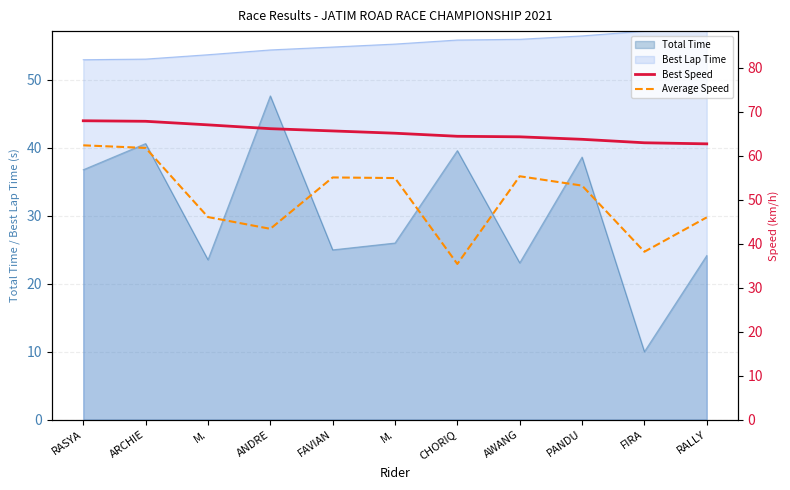

True or false: Best Speed and Average Speed intersect in this chart.

False